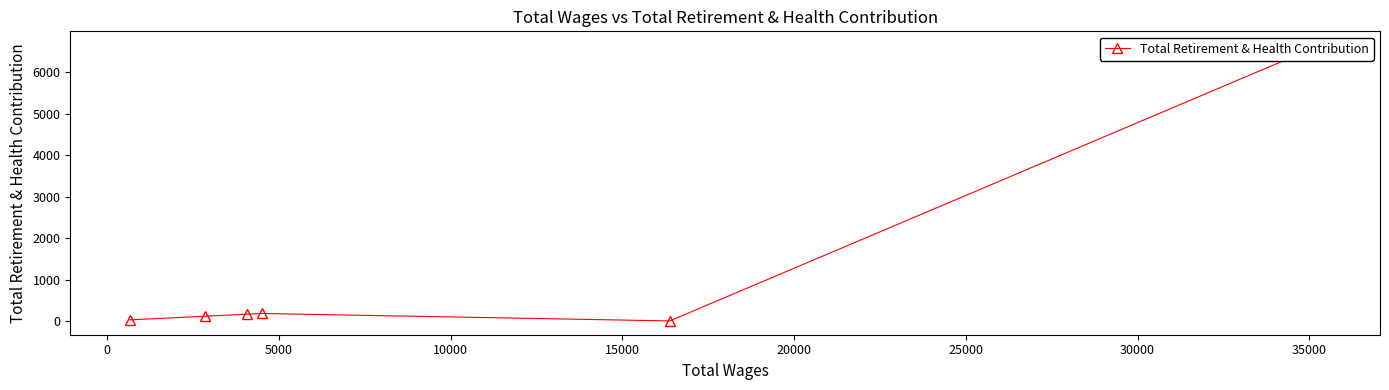

What is the average value?

1190